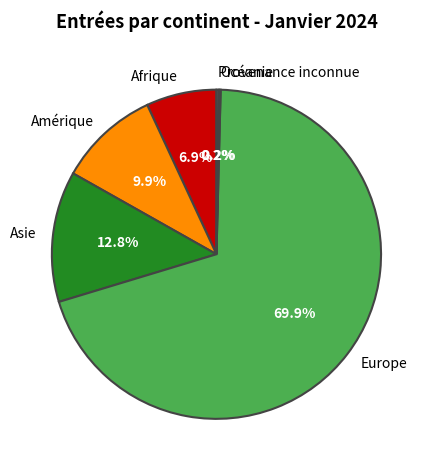

To the nearest percent, what is the average slice percentage?

17%